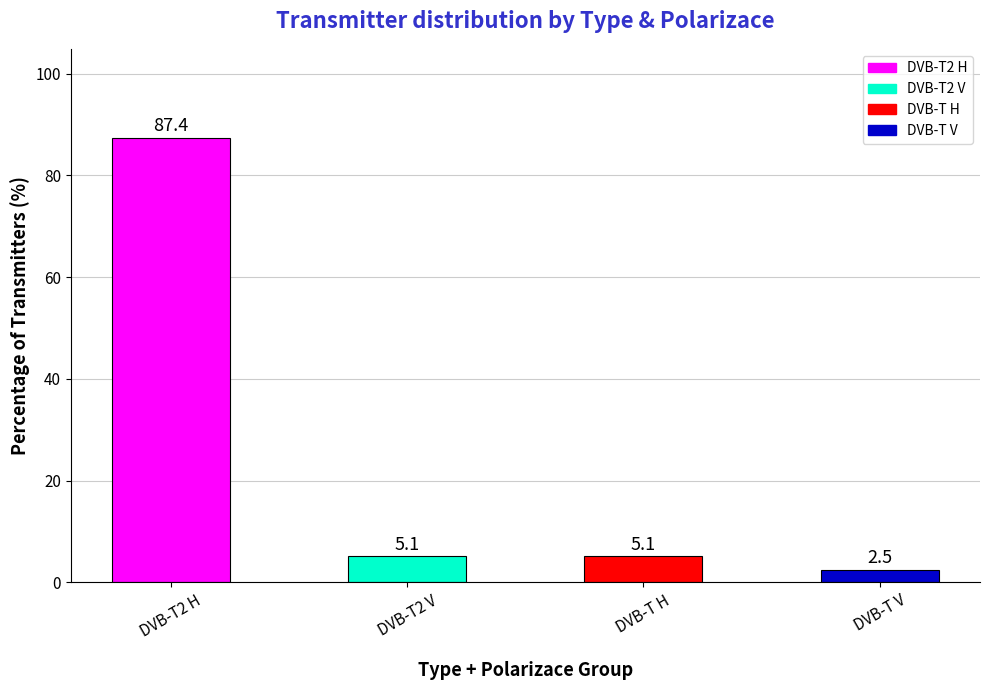

Does the chart contain stacked bars?

No